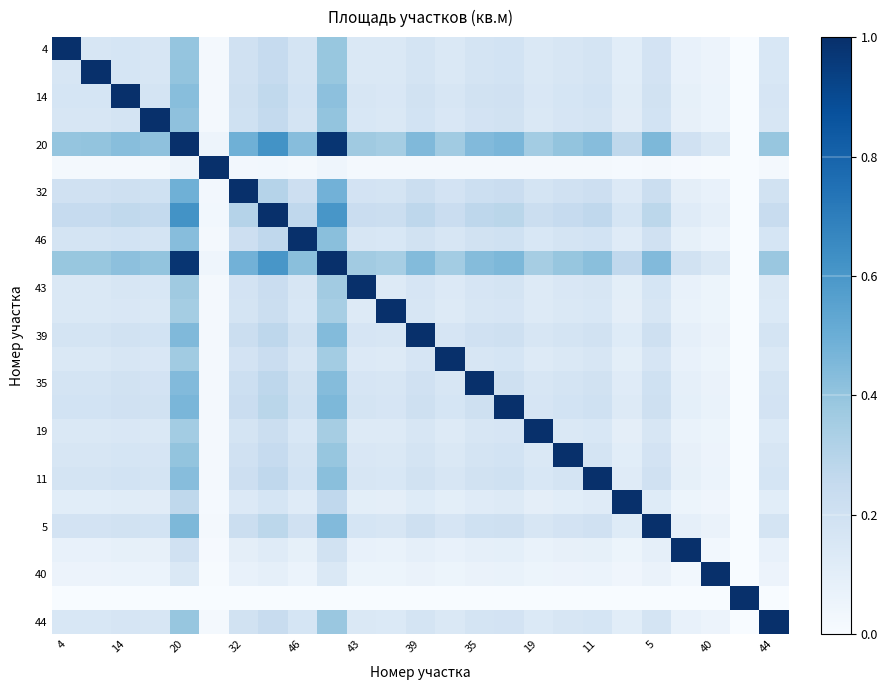

At how many categories does at least one series exceed 0?

25